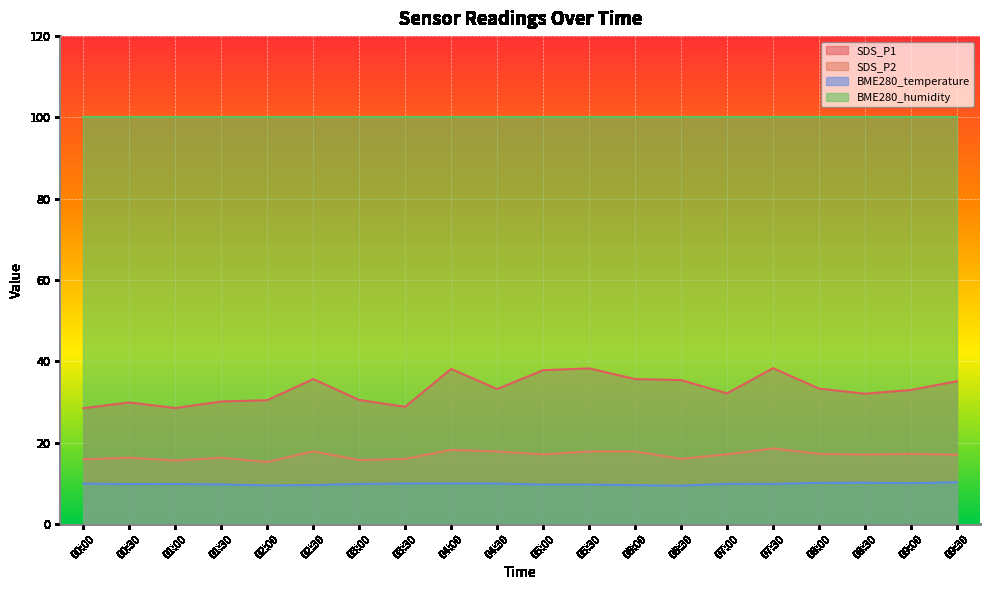

What is the spread (max minus min) of values at 02:00?

90.5